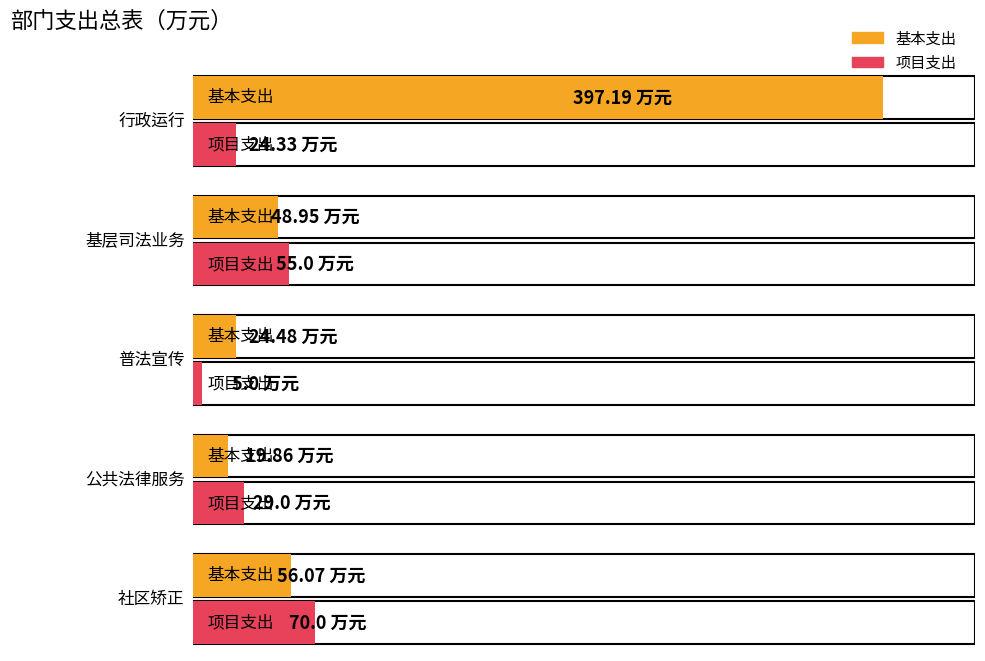

Count the number of categories in the chart.

5